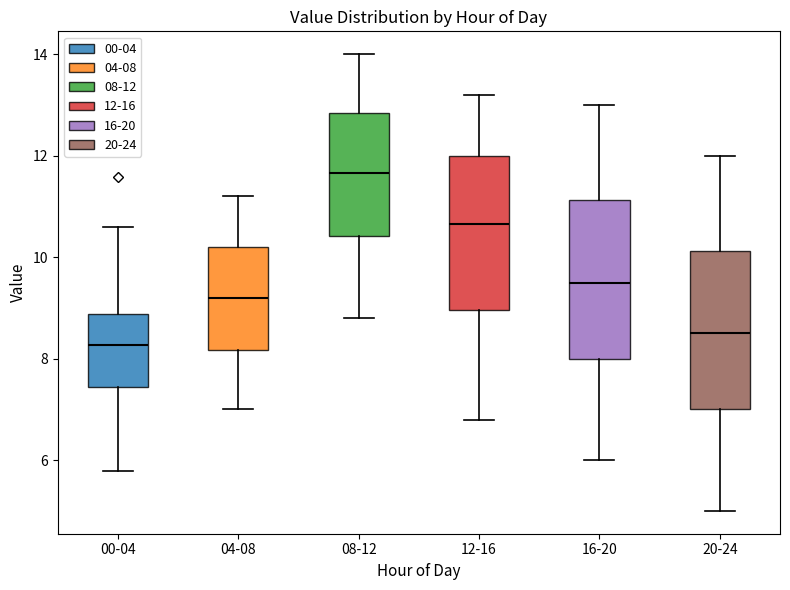

Where does the median line of the box for 16-20 sit on the y-axis? The values are not printed on the chart, so give them approximately, as read against the axis.

9.6